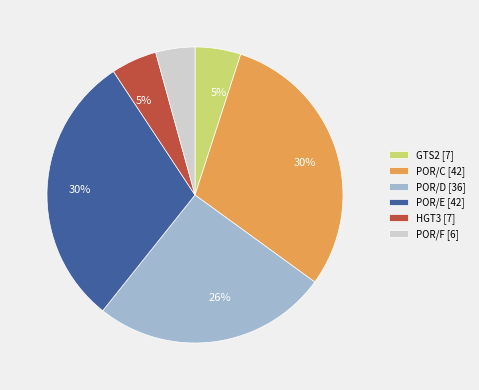

Is the sum of HGT3 and POR/F greater than half?

No